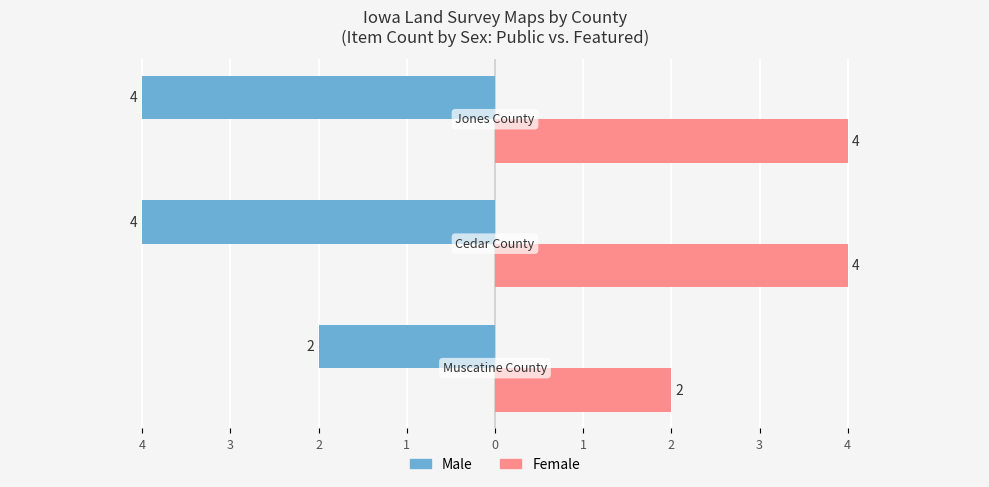

What are all the series names shown in the legend?

Male, Female